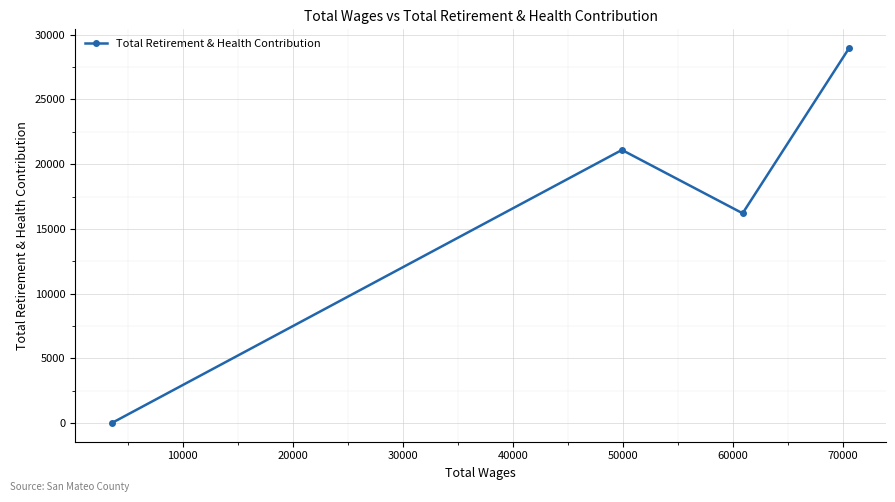

What is the greatest value displayed?

28970